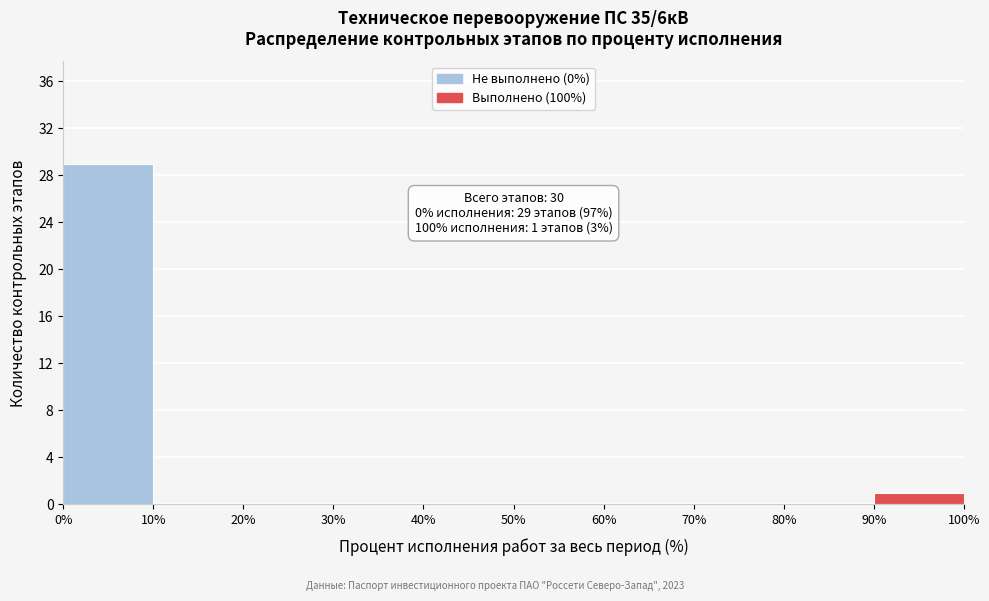

Which range on the x-axis has the tallest bar?

0% to 10%